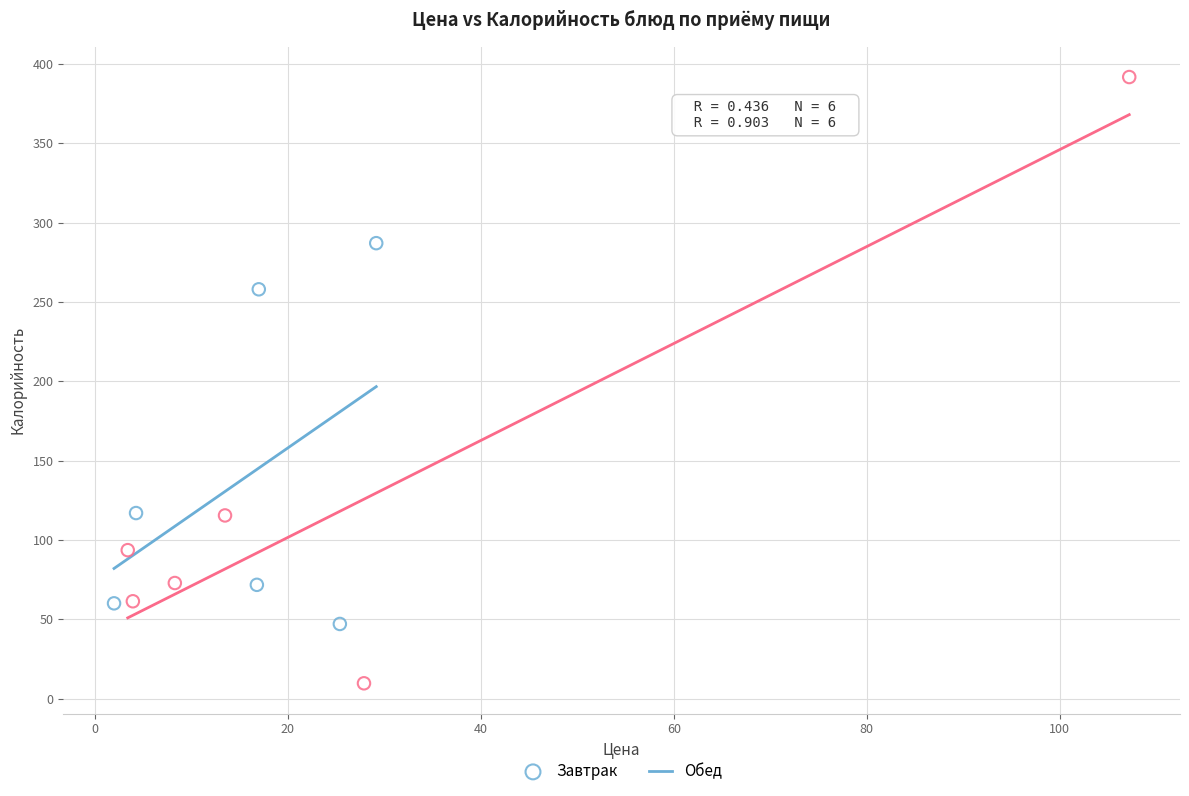

Which series reaches the minimum Y coordinate?

Обед